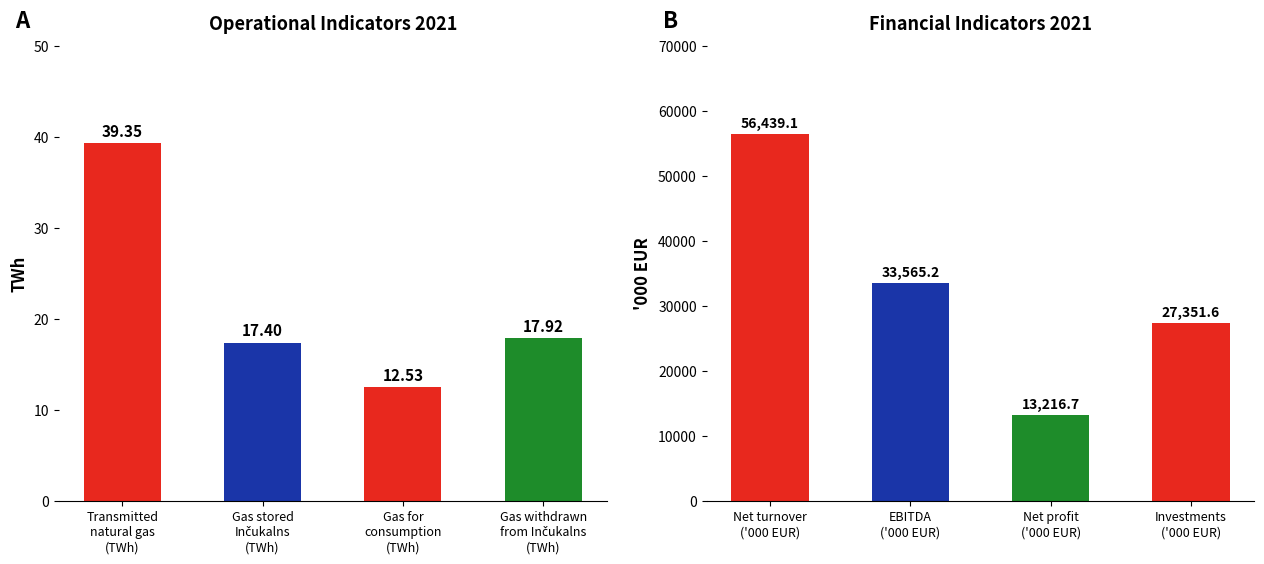

Which has a higher value, Gas stored
Inčukalns
(TWh) or Gas for
consumption
(TWh)?

Gas stored
Inčukalns
(TWh)